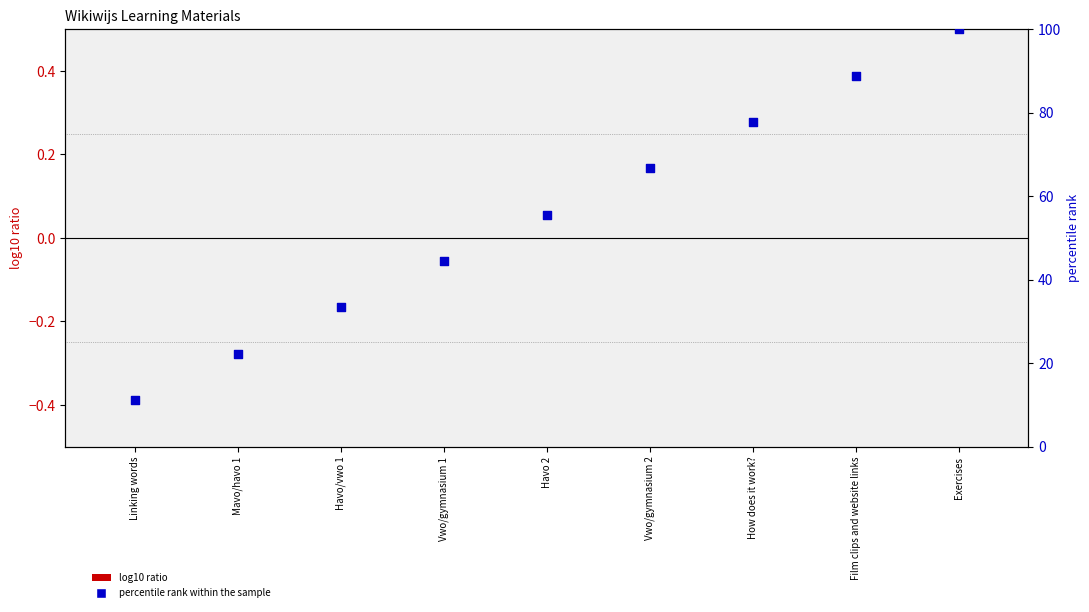

Which series has the largest Y range (max minus min)?

percentile rank within the sample